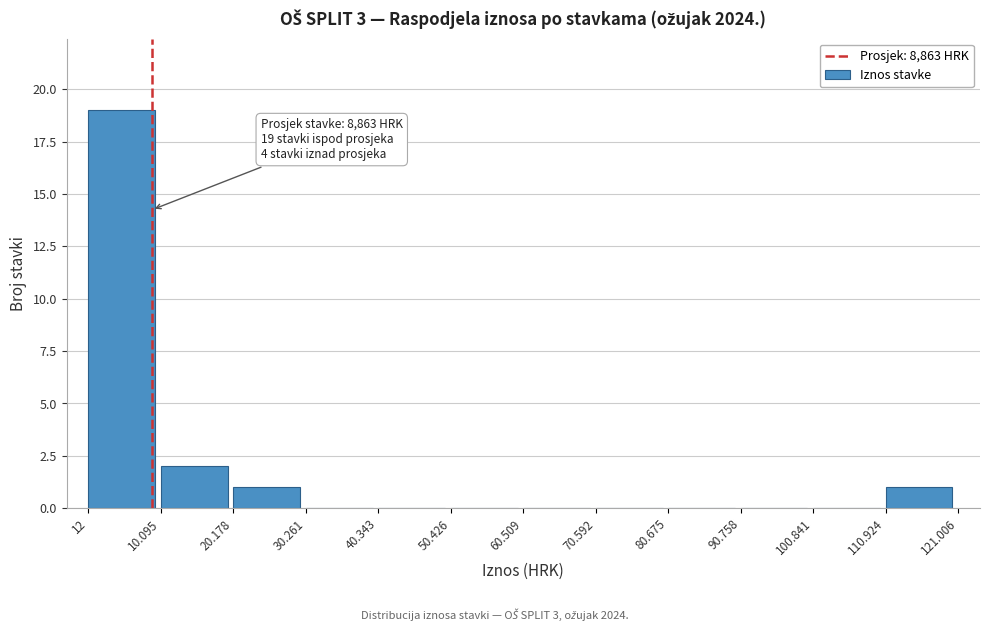

Reading left to right, extract all data points from this chart.

12=19	10.095=2	20.178=1	30.261=0	40.343=0	50.426=0	60.509=0	70.592=0	80.675=0	90.758=0	100.841=0	110.924=1